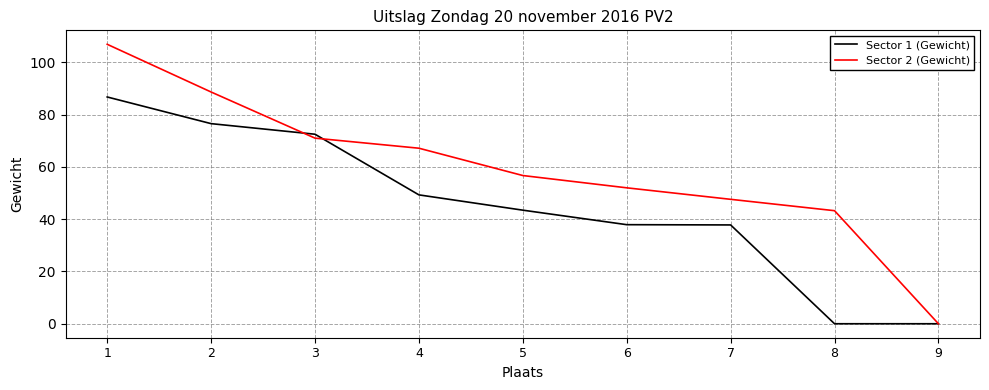

Which series has the largest range (max minus min)?

Sector 2 (Gewicht)